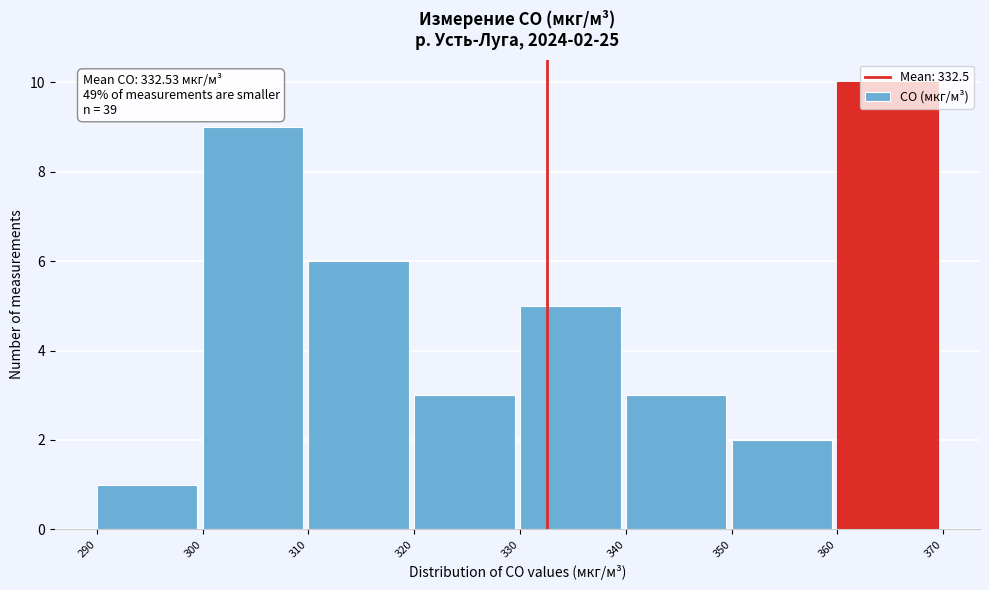

Which range on the x-axis has the tallest bar?

360 to 370